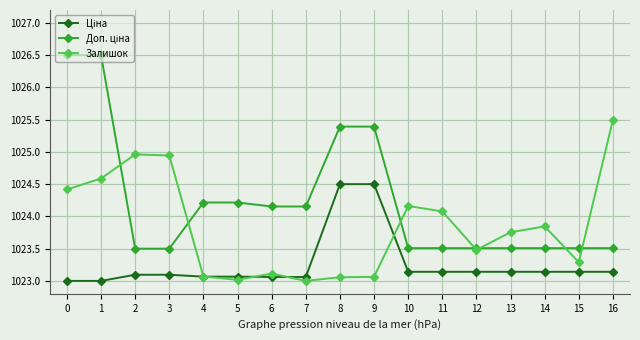

What is the minimum value shown in the chart?

1023.0